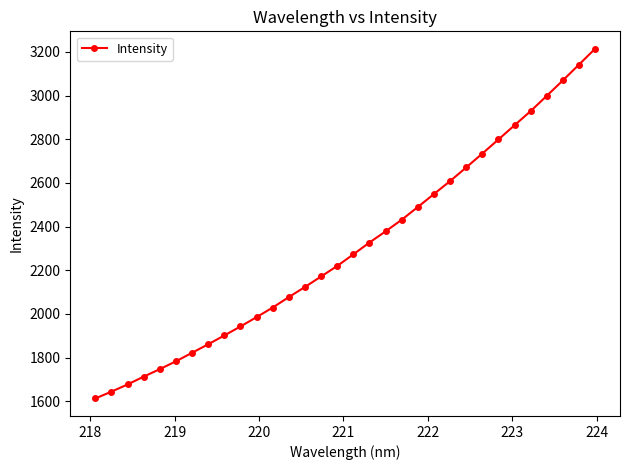

What is the value of the 23rd point from the left?

2608.3